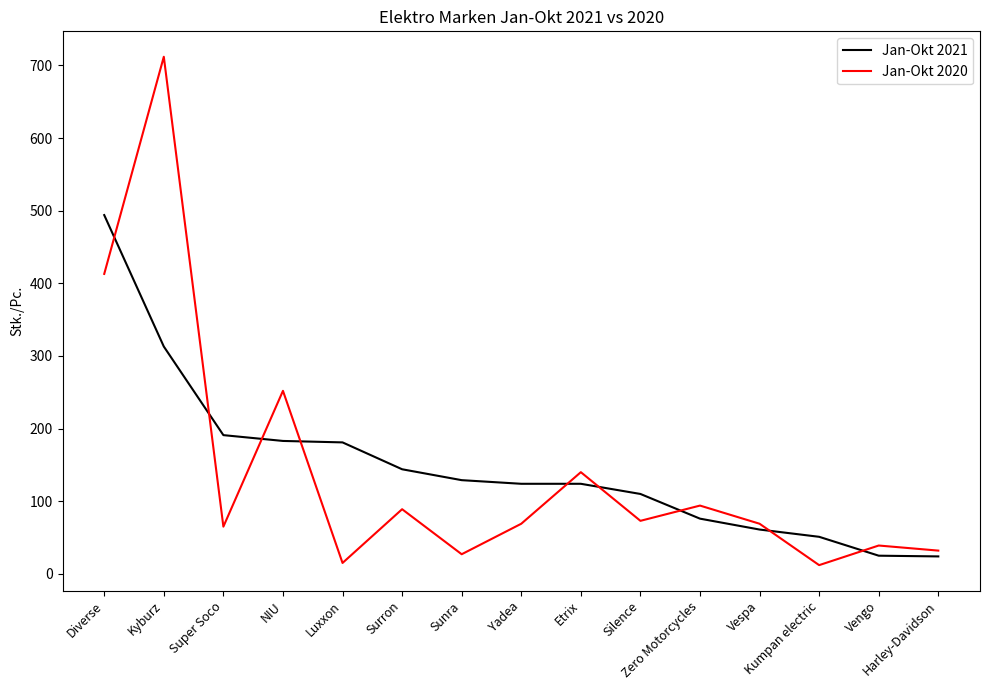

What are all the series names shown in the legend?

Jan-Okt 2021, Jan-Okt 2020